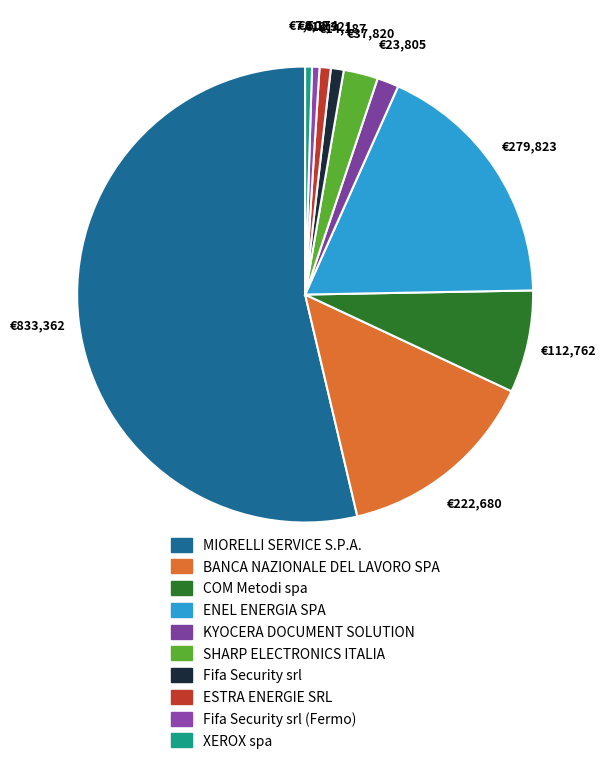

How many slices are in this pie chart?

10